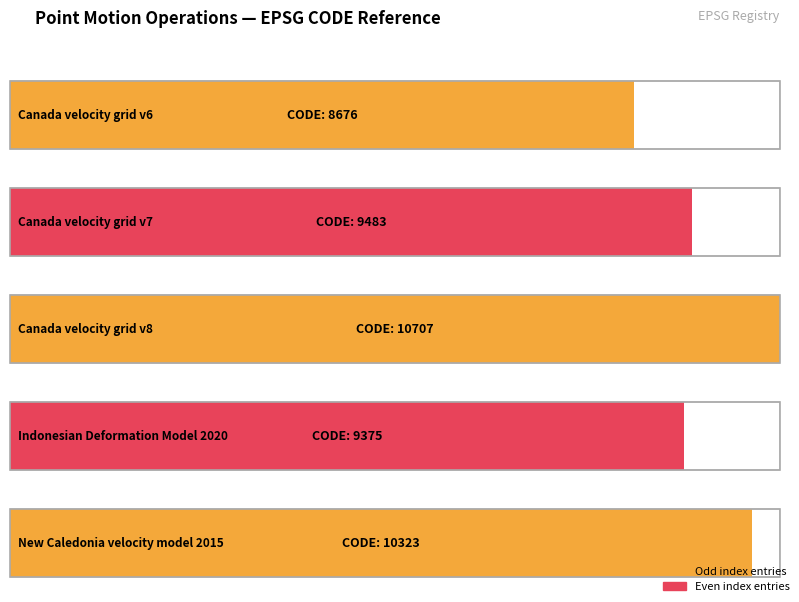

Which category has the lowest value across all series?

Canada velocity grid v6